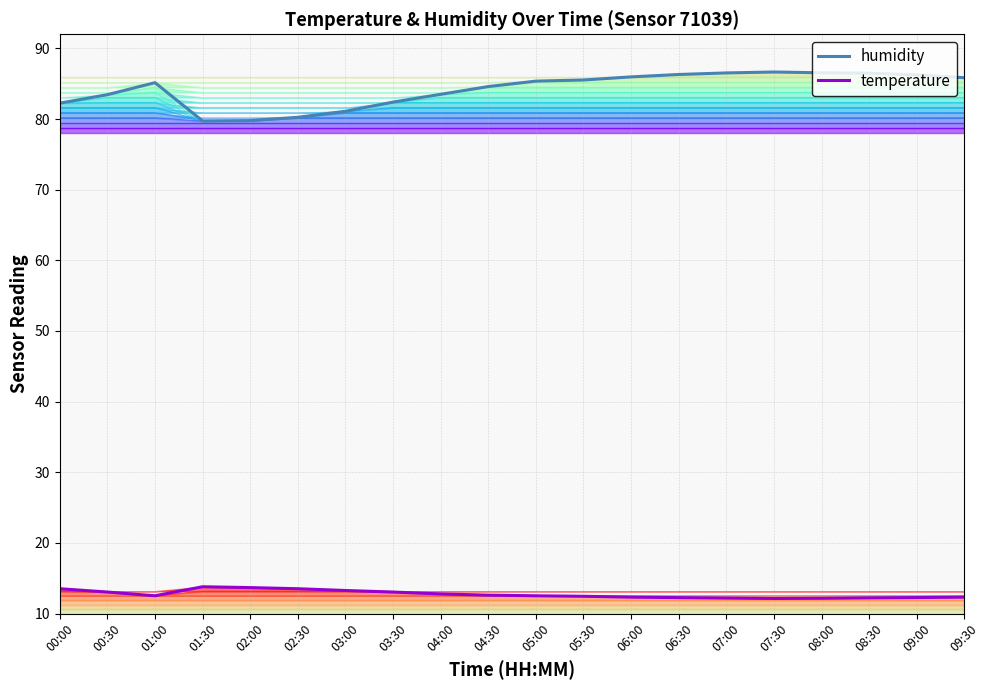

At which category is the sum across all series the highest?

07:30